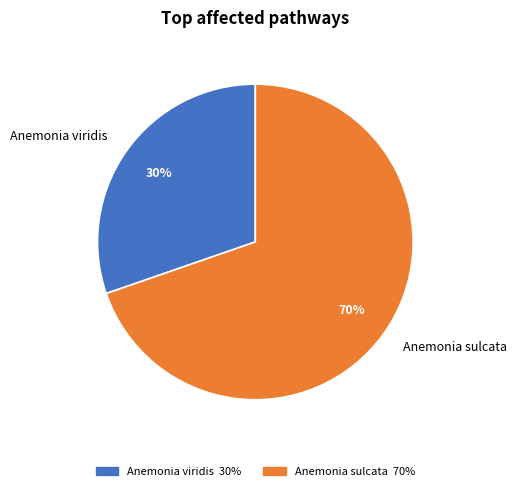

Is there a majority slice in this chart?

Yes